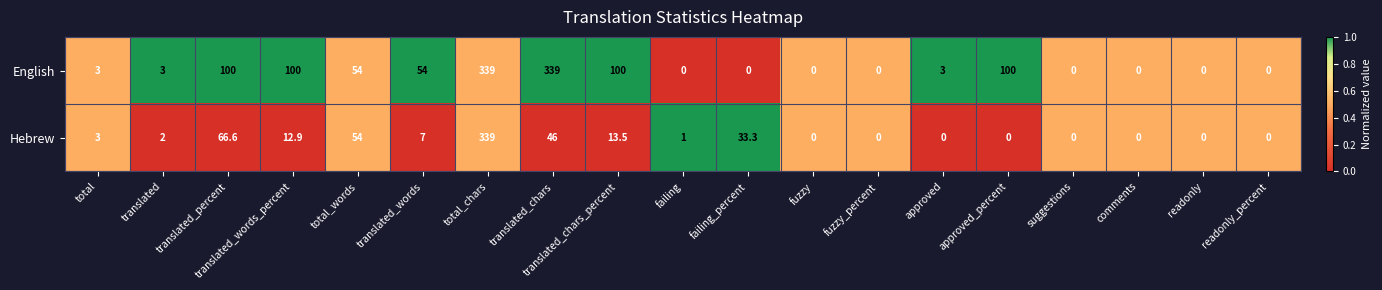

What is the total value across all series at fuzzy_percent?

0.0